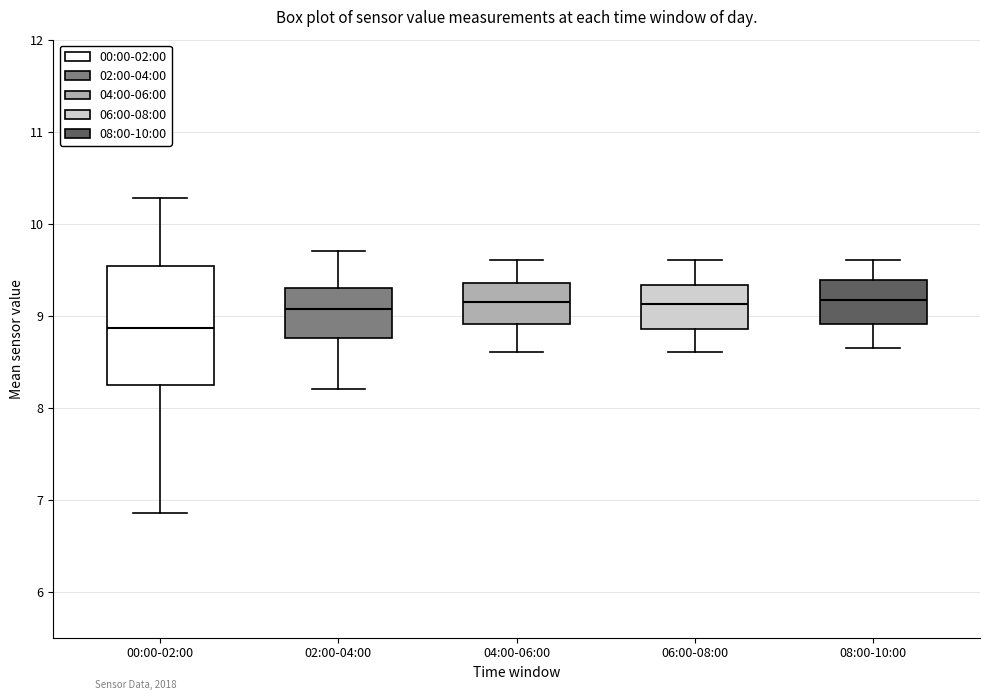

Which box's median line is the lowest?

00:00-02:00